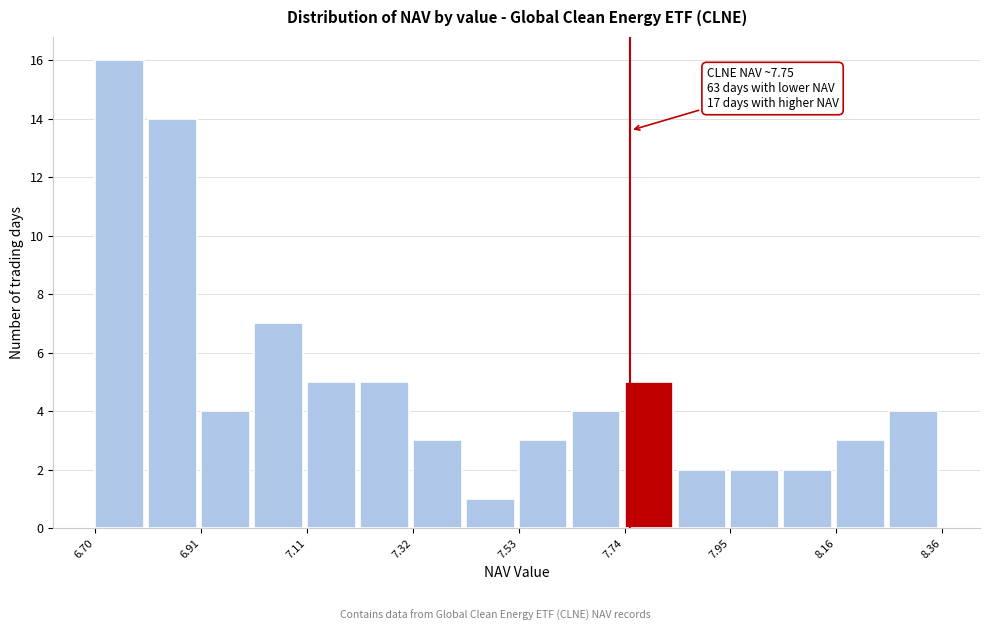

Read against the x-axis, roughly where is the centre of the tallest bar?

6.75